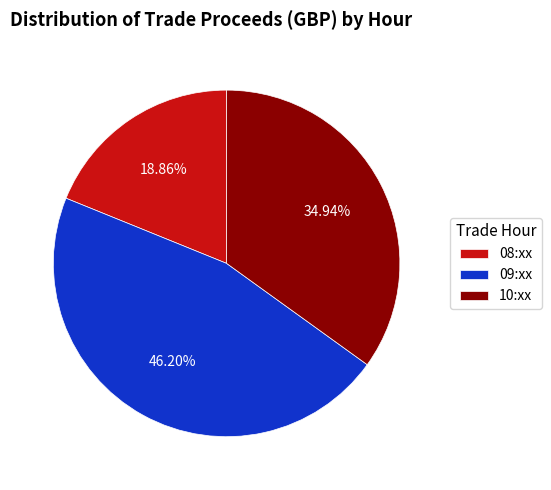

What is the ratio of the value at 08:xx to the value at 10:xx?

0.5